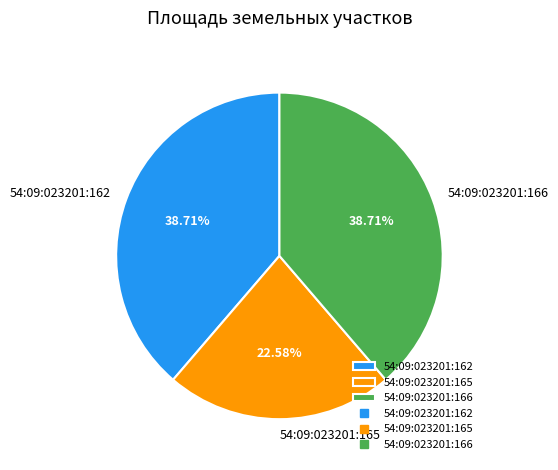

Approximately how many times larger is the value at 54:09:023201:166 compared to 54:09:023201:165?

1.7